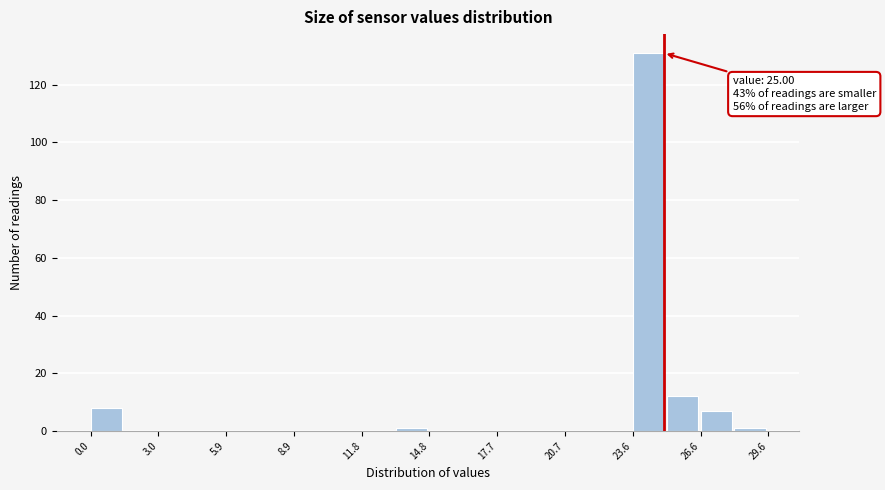

Read against the x-axis, roughly where is the centre of the tallest bar?

24.5